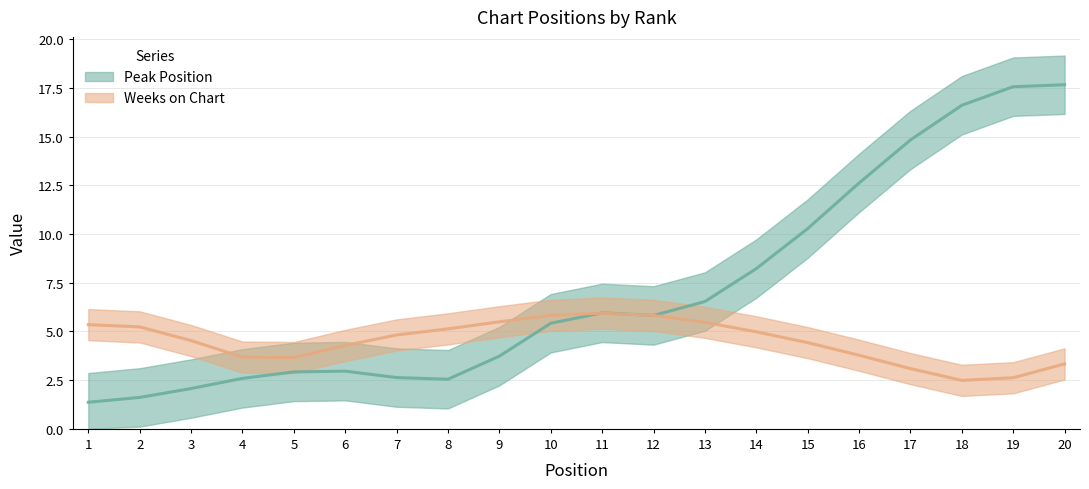

What is the average value of the Peak Position series?

7